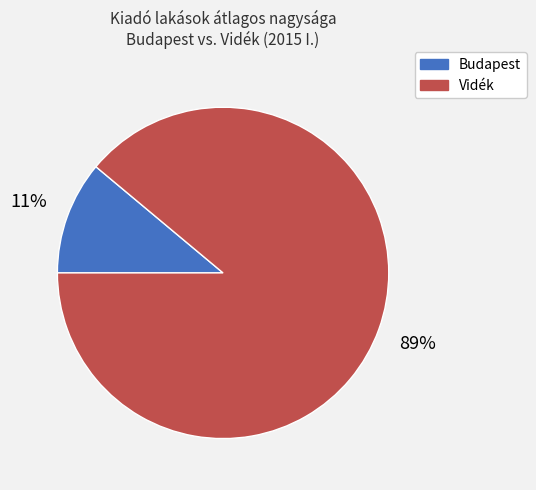

To the nearest percent, what is the average slice percentage?

50%